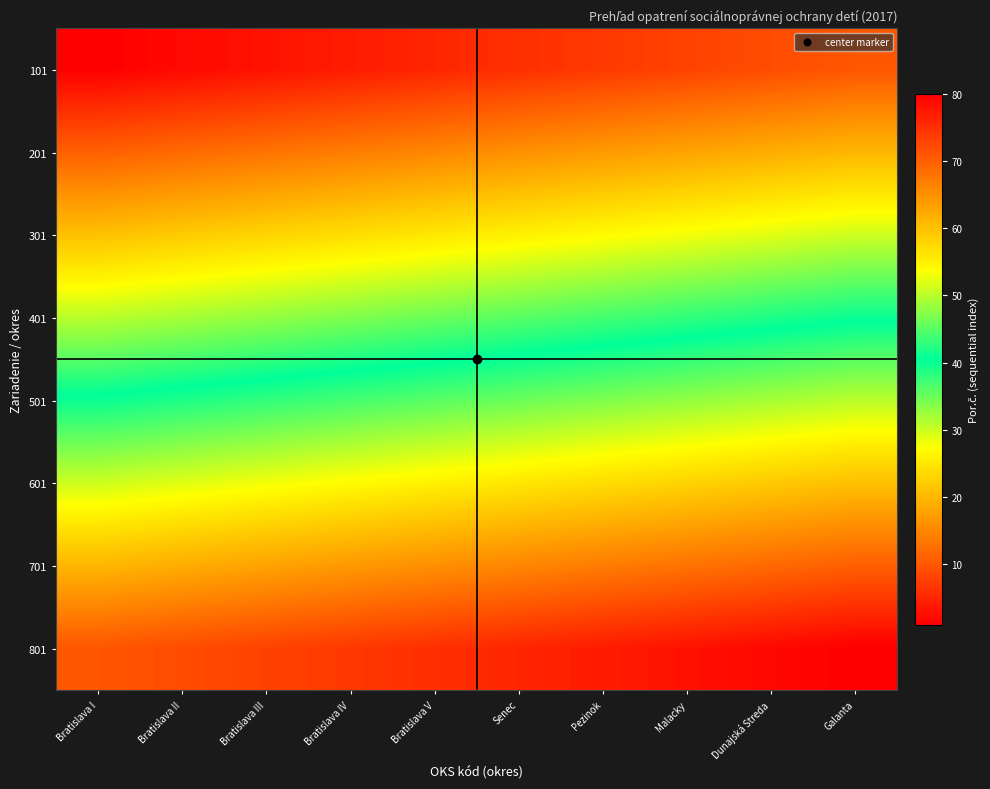

Reading left to right, list all the values displayed in this chart.

101: Bratislava I=1	Bratislava II=2	Bratislava III=3	Bratislava IV=4	Bratislava V=5	Senec=6	Pezinok=7	Malacky=8	Dunajská Streda=9	Galanta=10
201: Bratislava I=11	Bratislava II=12	Bratislava III=13	Bratislava IV=14	Bratislava V=15	Senec=16	Pezinok=17	Malacky=18	Dunajská Streda=19	Galanta=20
301: Bratislava I=21	Bratislava II=22	Bratislava III=23	Bratislava IV=24	Bratislava V=25	Senec=26	Pezinok=27	Malacky=28	Dunajská Streda=29	Galanta=30
401: Bratislava I=31	Bratislava II=32	Bratislava III=33	Bratislava IV=34	Bratislava V=35	Senec=36	Pezinok=37	Malacky=38	Dunajská Streda=39	Galanta=40
501: Bratislava I=41	Bratislava II=42	Bratislava III=43	Bratislava IV=44	Bratislava V=45	Senec=46	Pezinok=47	Malacky=48	Dunajská Streda=49	Galanta=50
601: Bratislava I=51	Bratislava II=52	Bratislava III=53	Bratislava IV=54	Bratislava V=55	Senec=56	Pezinok=57	Malacky=58	Dunajská Streda=59	Galanta=60
701: Bratislava I=61	Bratislava II=62	Bratislava III=63	Bratislava IV=64	Bratislava V=65	Senec=66	Pezinok=67	Malacky=68	Dunajská Streda=69	Galanta=70
801: Bratislava I=71	Bratislava II=72	Bratislava III=73	Bratislava IV=74	Bratislava V=75	Senec=76	Pezinok=77	Malacky=78	Dunajská Streda=79	Galanta=80